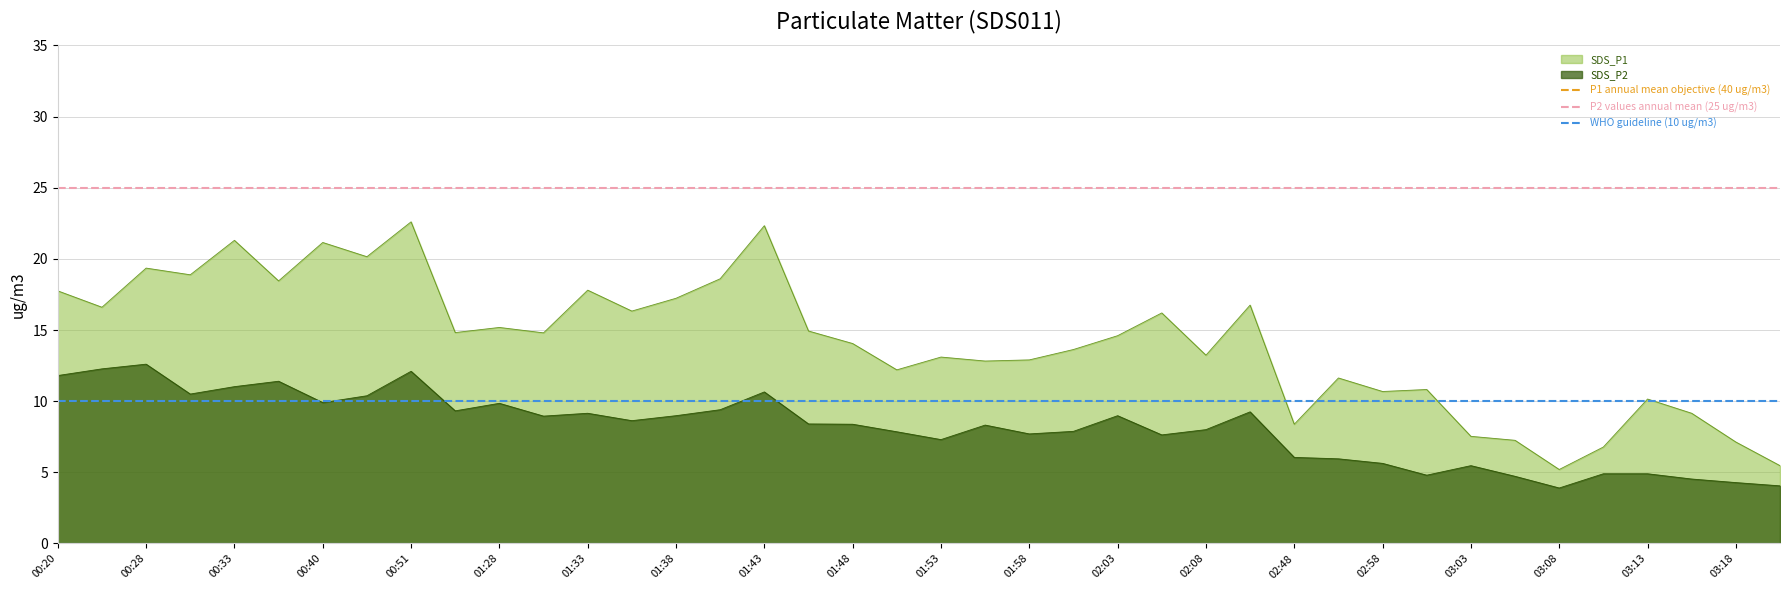

Is the value of SDS_P2 at 01:38 greater than the value of SDS_P1 at 03:08?

Yes